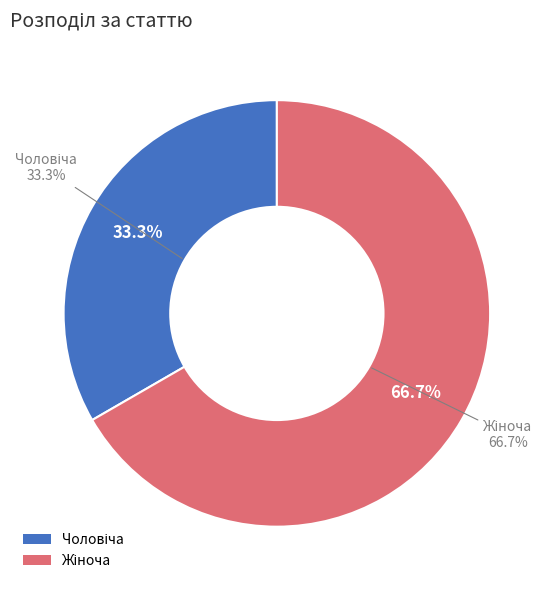

To the nearest percent, what portion does Жіноча represent?

67%